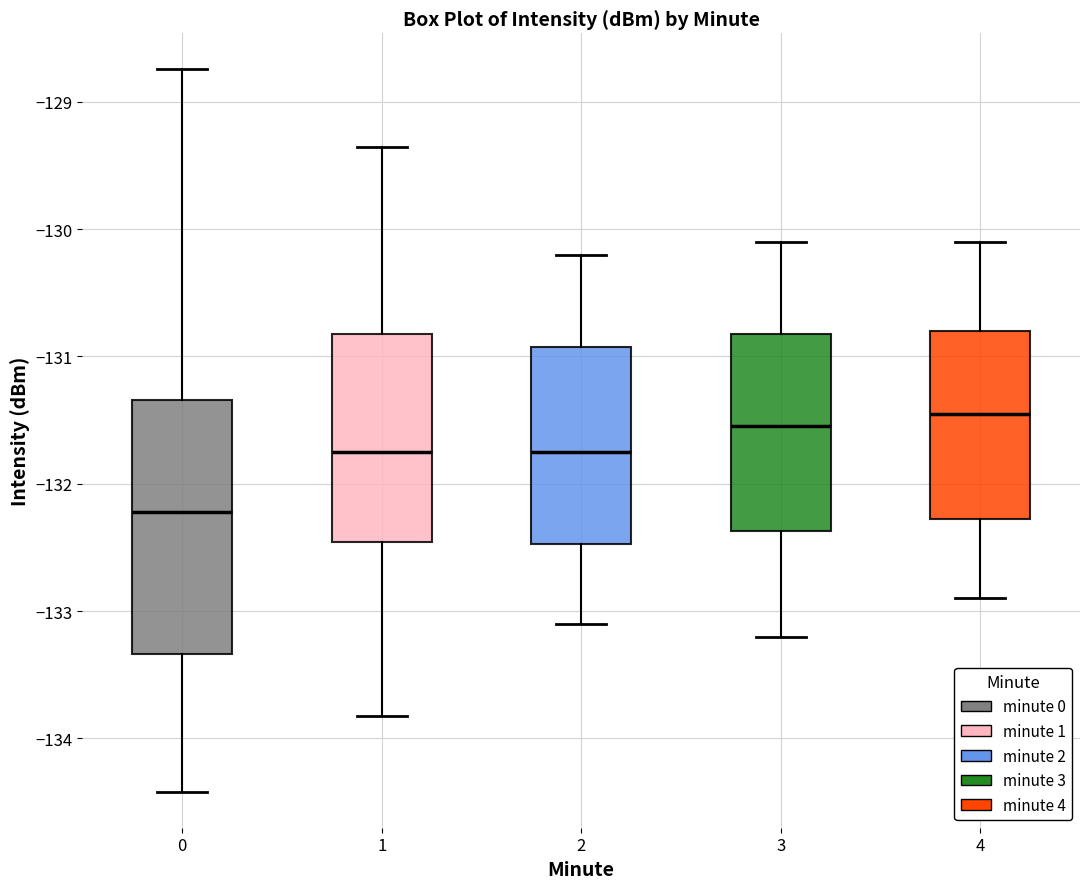

Which box's median line is the lowest?

0